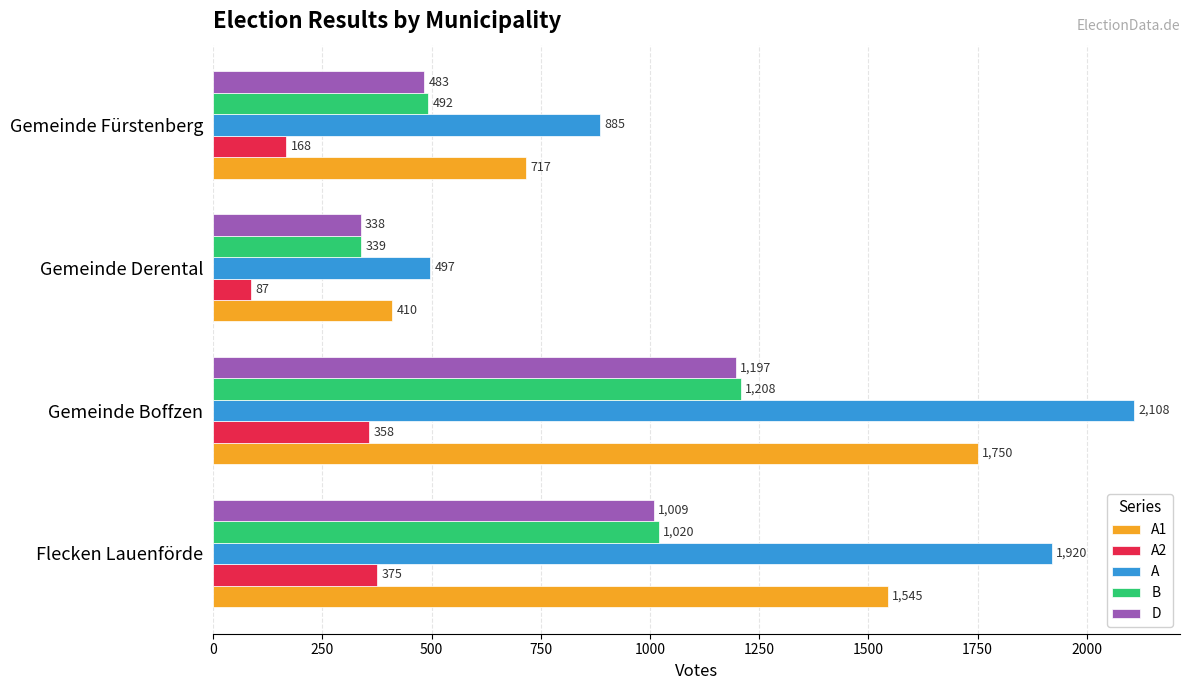

How many series are shown in this chart?

5